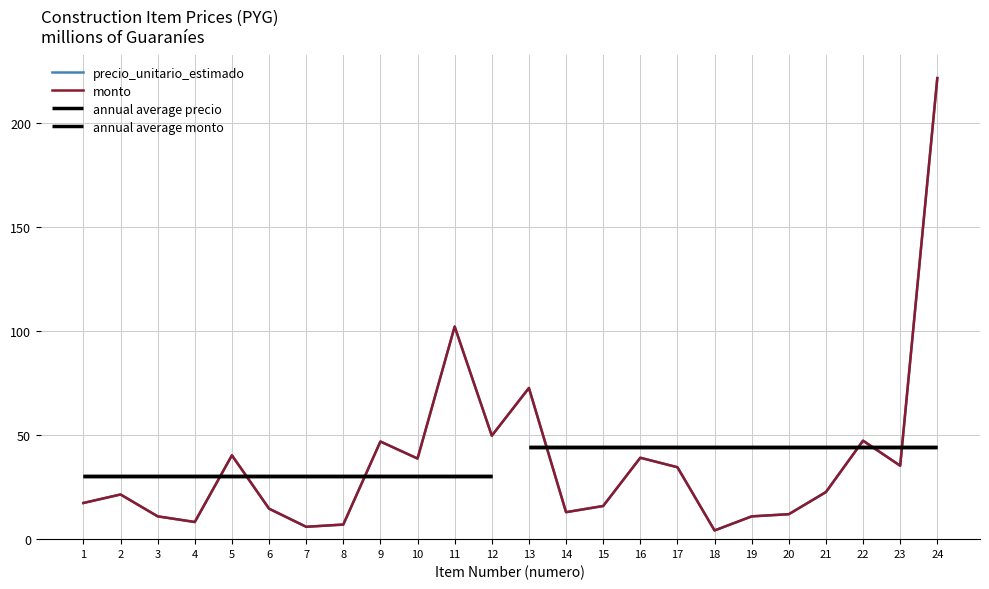

Which series has the largest range (max minus min)?

precio_unitario_estimado